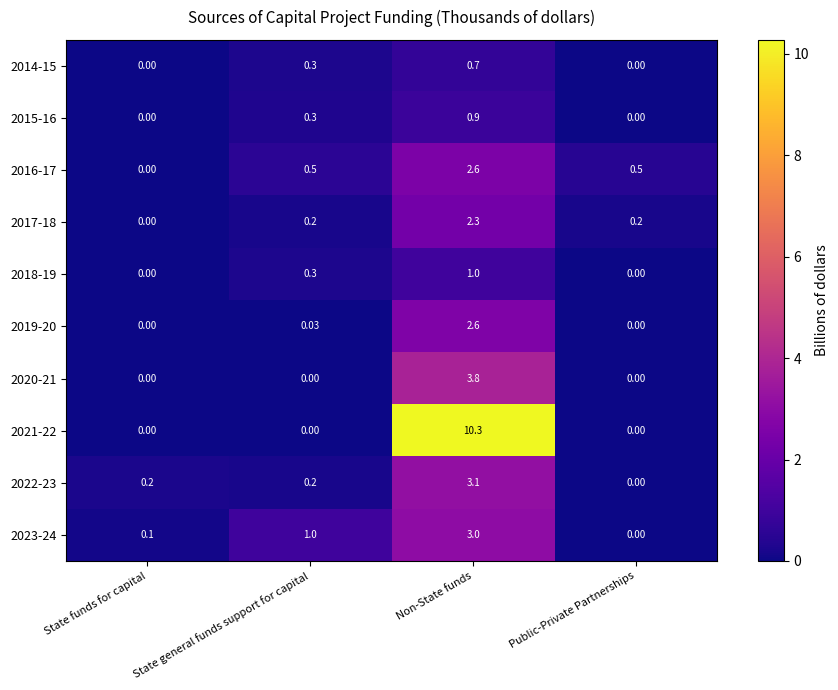

At which label does 2020-21 reach its peak?

Non-State funds